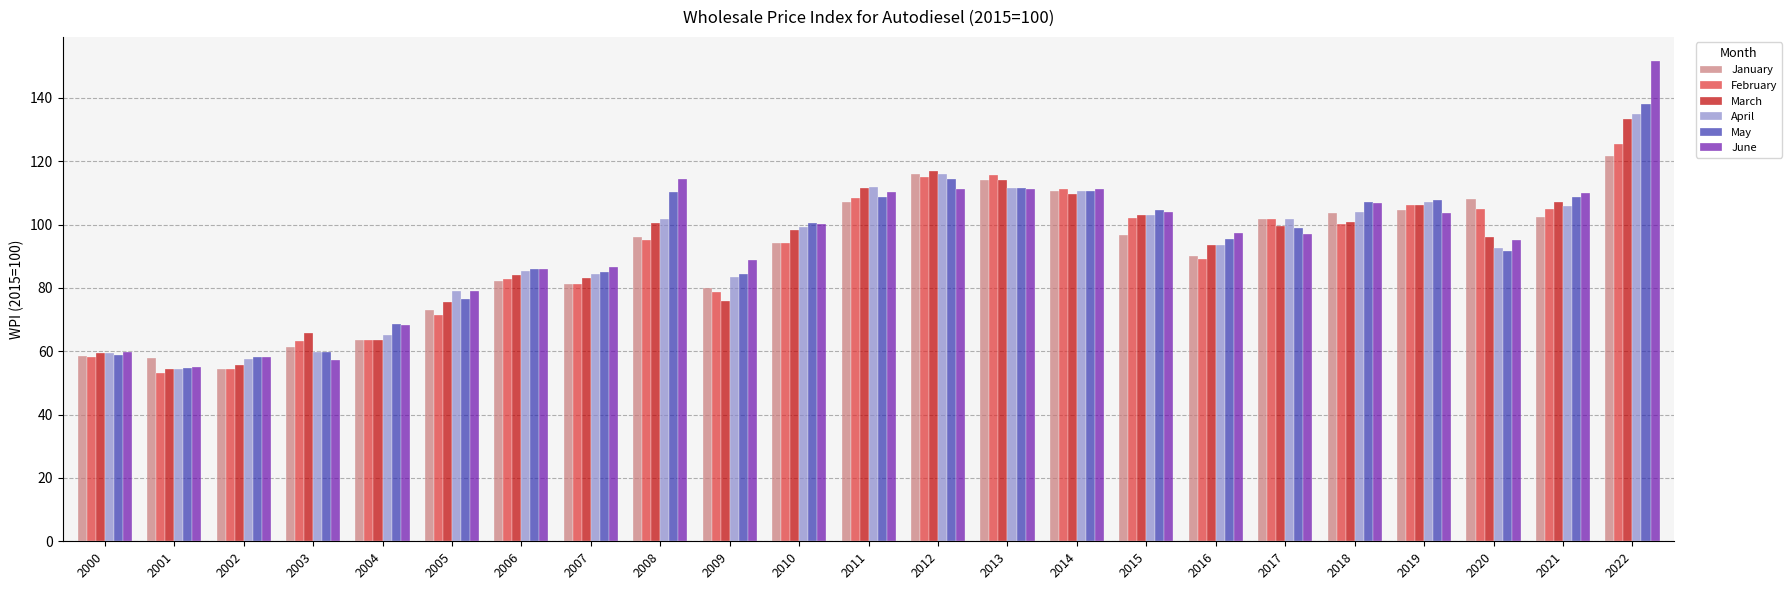

What is the total value across all series at 2009?

491.0